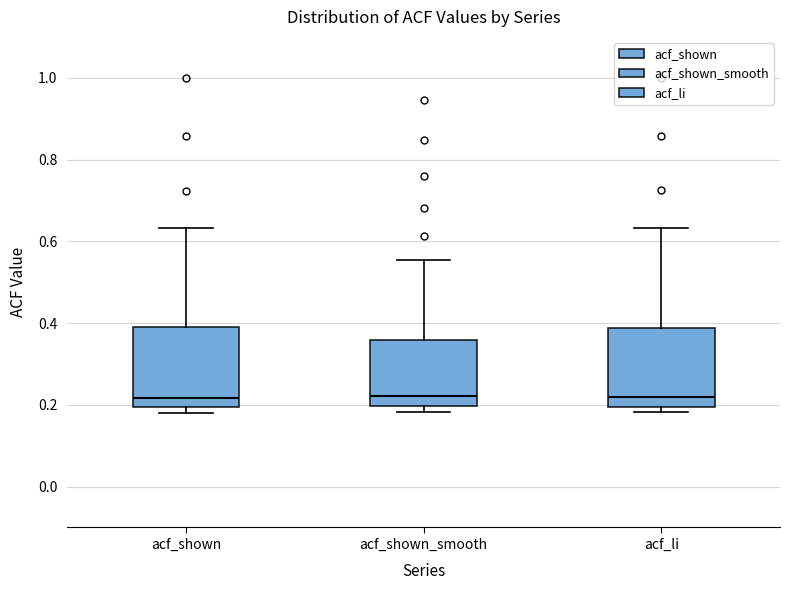

Reading left to right, transcribe this box plot: for each box, give where its median line is, the range the box spans, and where its two whiskers end, as read against the y-axis. The values are not printed on the chart, so give them approximately, as read against the axis.

acf_shown: median 0.22, box 0.20 to 0.40, whiskers 0.18 to 0.64
acf_shown_smooth: median 0.22, box 0.20 to 0.36, whiskers 0.18 to 0.56
acf_li: median 0.22, box 0.20 to 0.38, whiskers 0.18 to 0.64